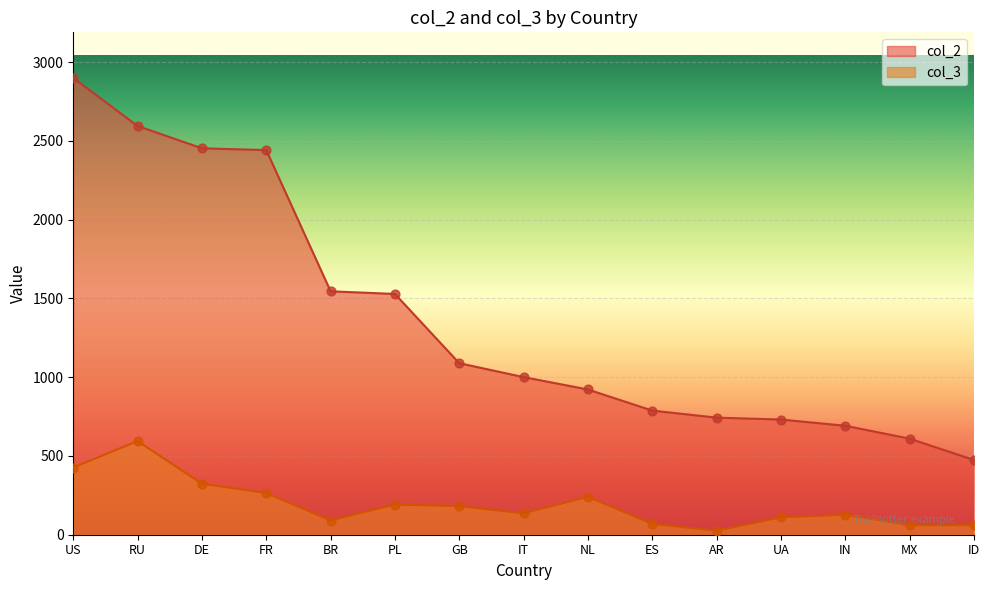

Which series has the widest spread of Y values?

col_2